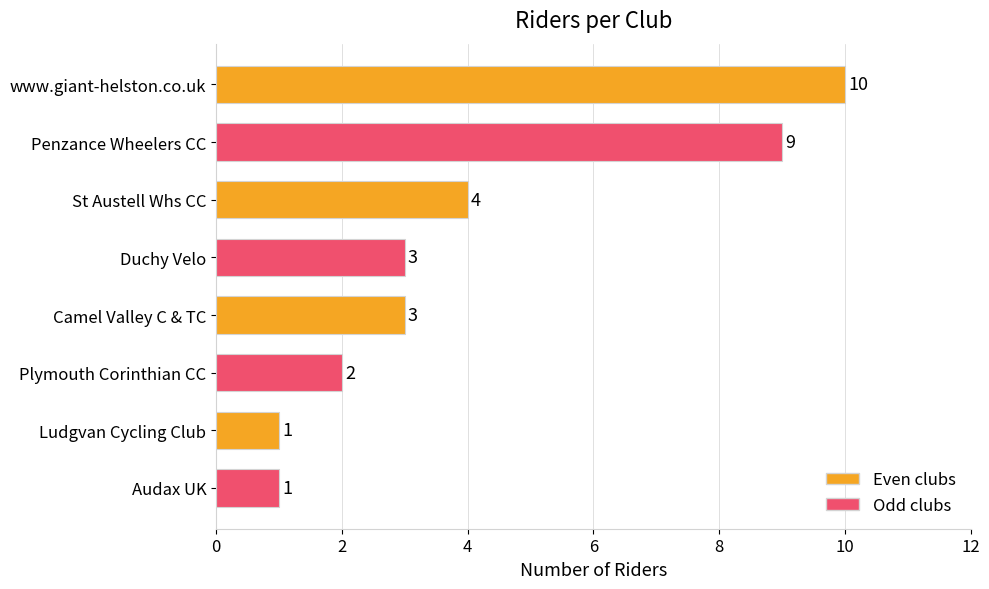

Reading bottom to top, transcribe all the data shown in this chart.

Audax UK=1	Ludgvan Cycling Club=1	Plymouth Corinthian CC=2	Camel Valley C & TC=3	Duchy Velo=3	St Austell Whs CC=4	Penzance Wheelers CC=9	www.giant-helston.co.uk=10